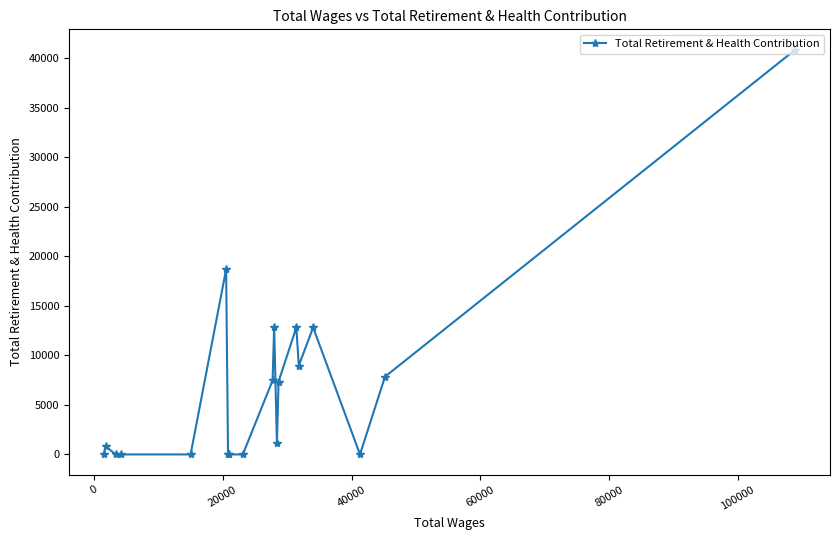

How many categories are shown in the chart?

19